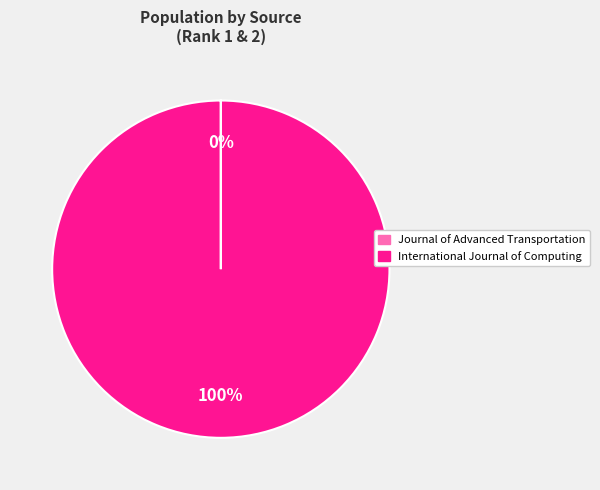

What percentage is the International Journal of Computing slice, to the nearest percent?

100%